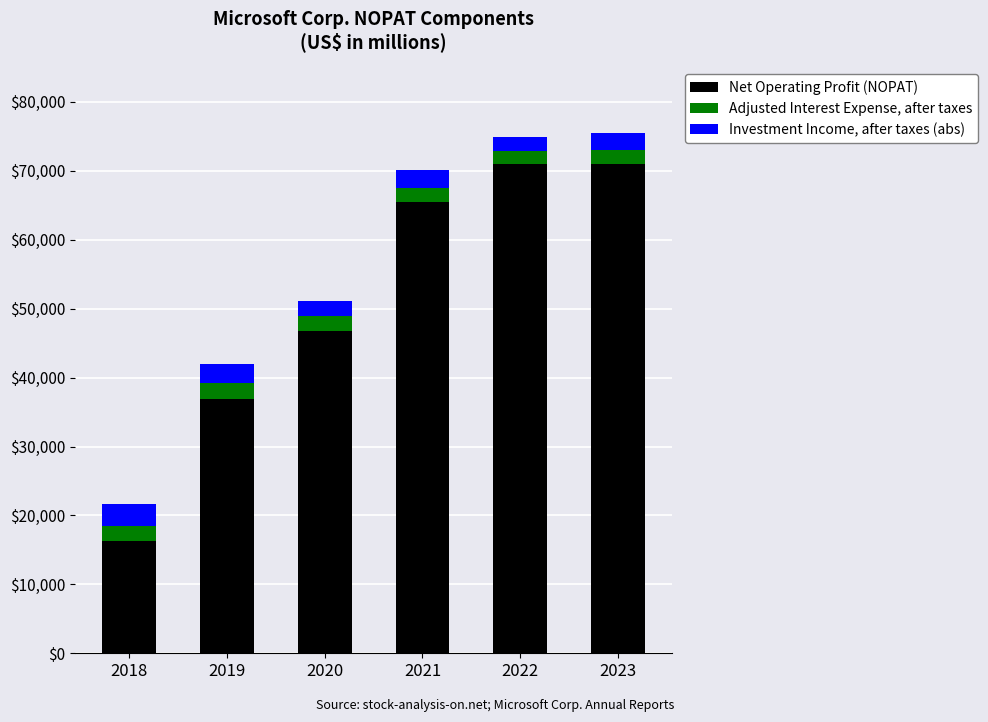

What is the lowest value of the Net Operating Profit (NOPAT) series?

16308